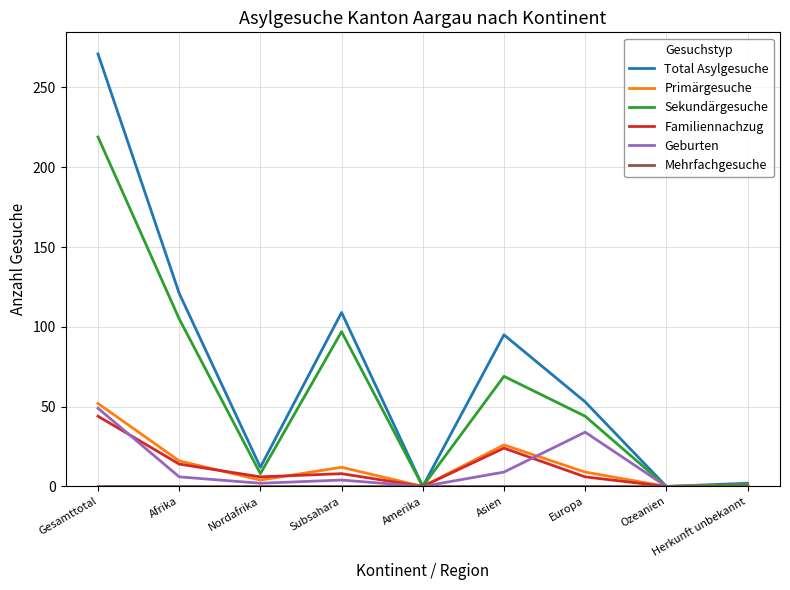

At which label does Sekundärgesuche reach its peak?

Gesamttotal